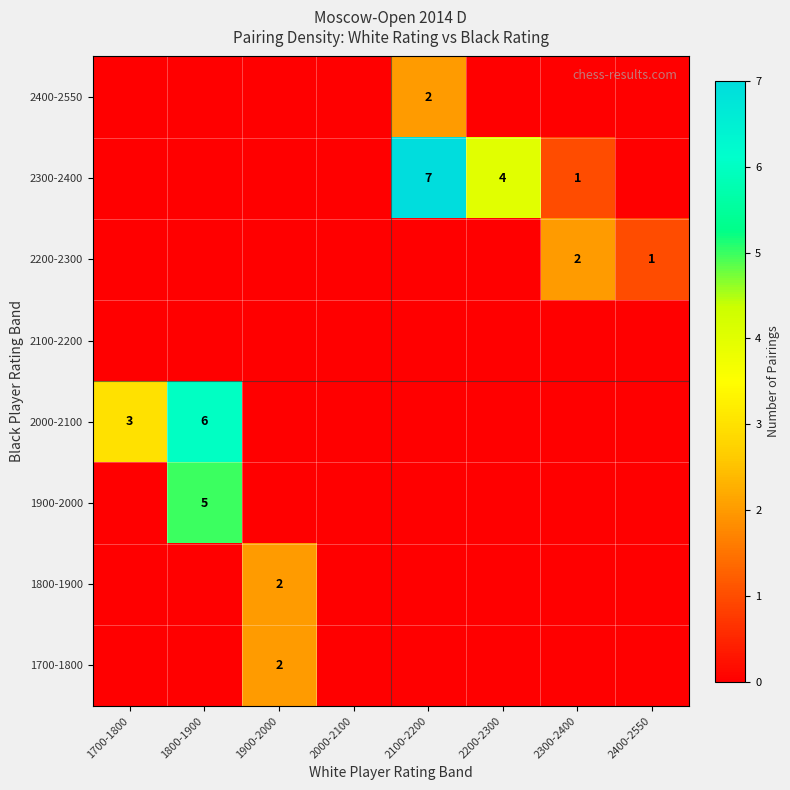

At which category is the sum across all series the highest?

1800-1900